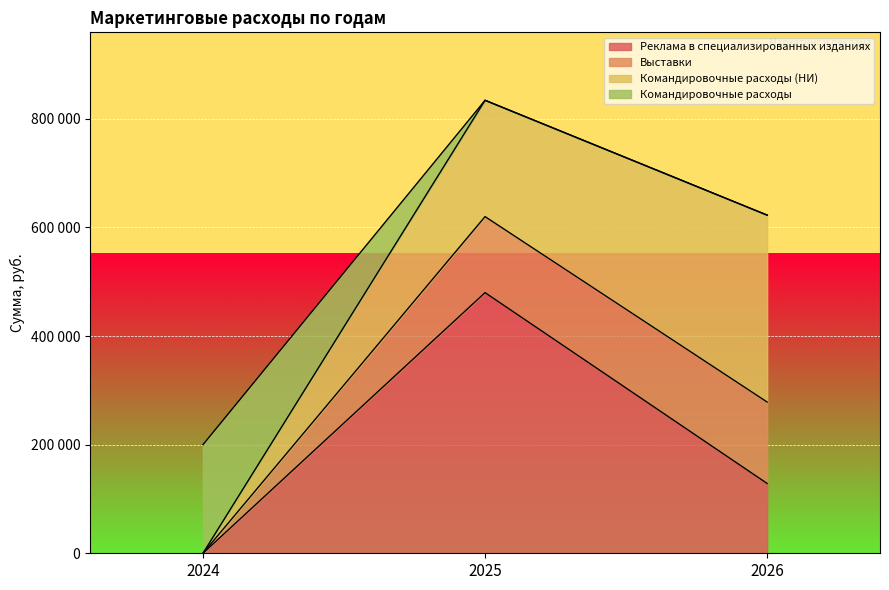

At which label does Командировочные расходы (НИ) reach its minimum?

2024